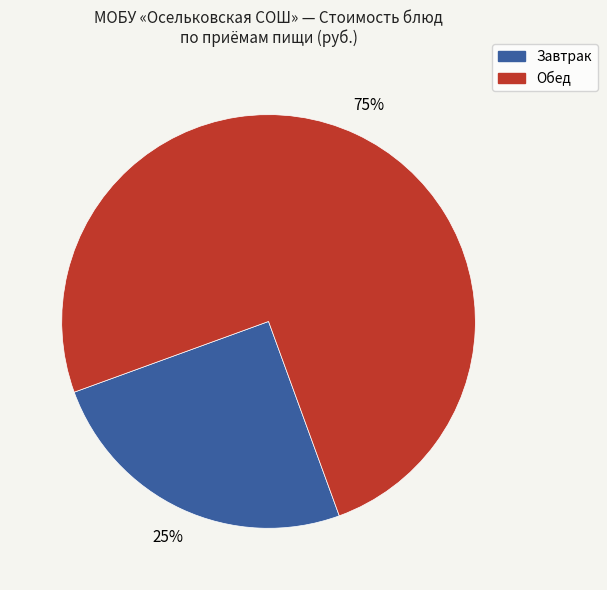

Does any single category account for the majority?

Yes